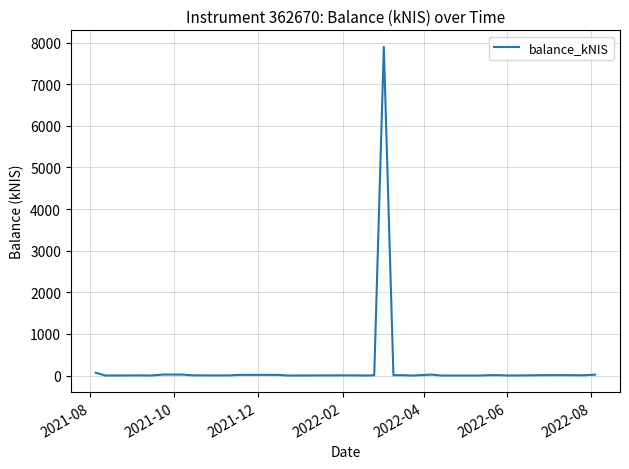

What is the difference between the maximum and minimum values?

7900.0